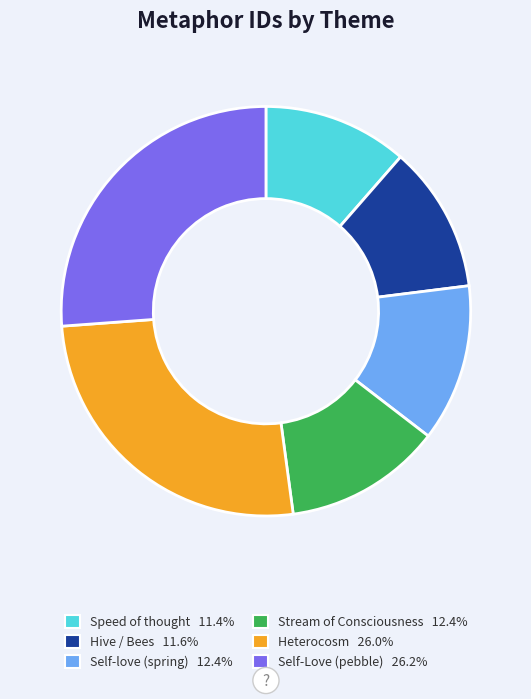

How many slices are in this pie chart?

6